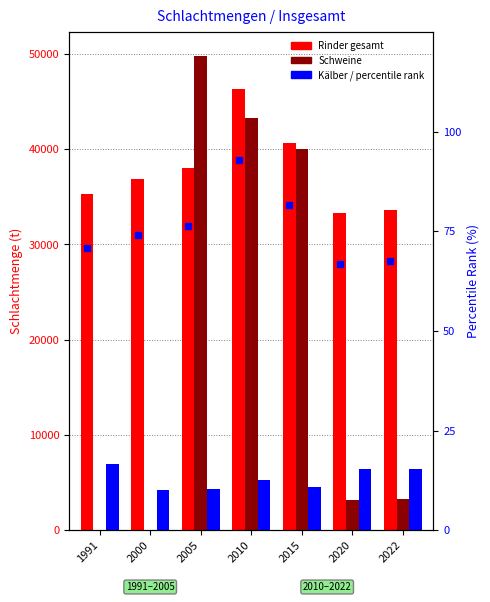

Which category has the highest value in the Kälber series?

1991